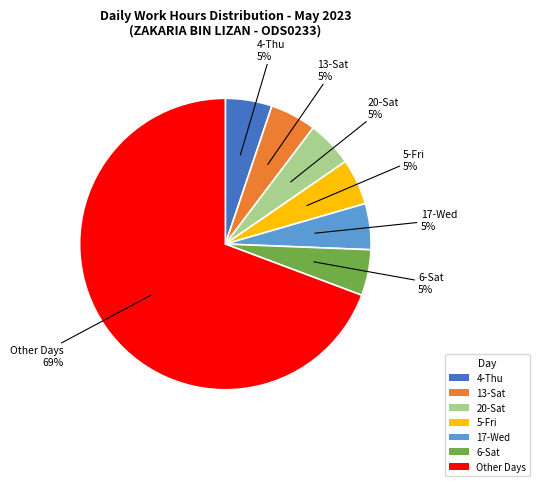

Does 17-Wed account for over 50% of the chart?

No